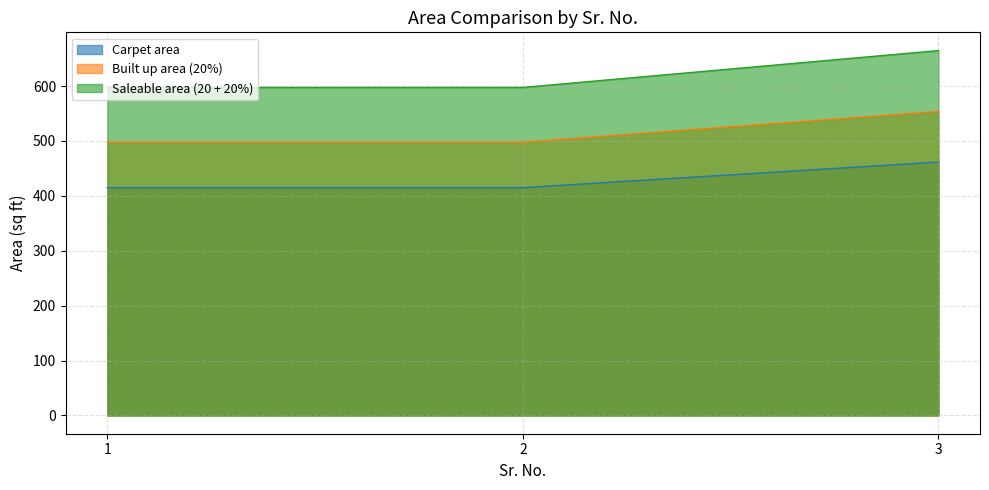

Which label corresponds to the smallest value in the chart?

1